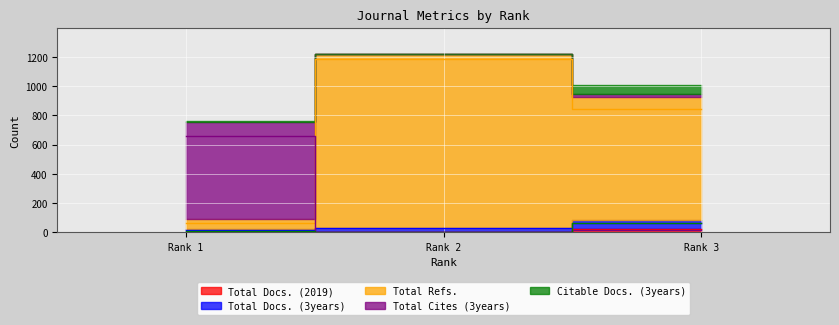

What is the highest value of the Total Cites (3years) series?

661